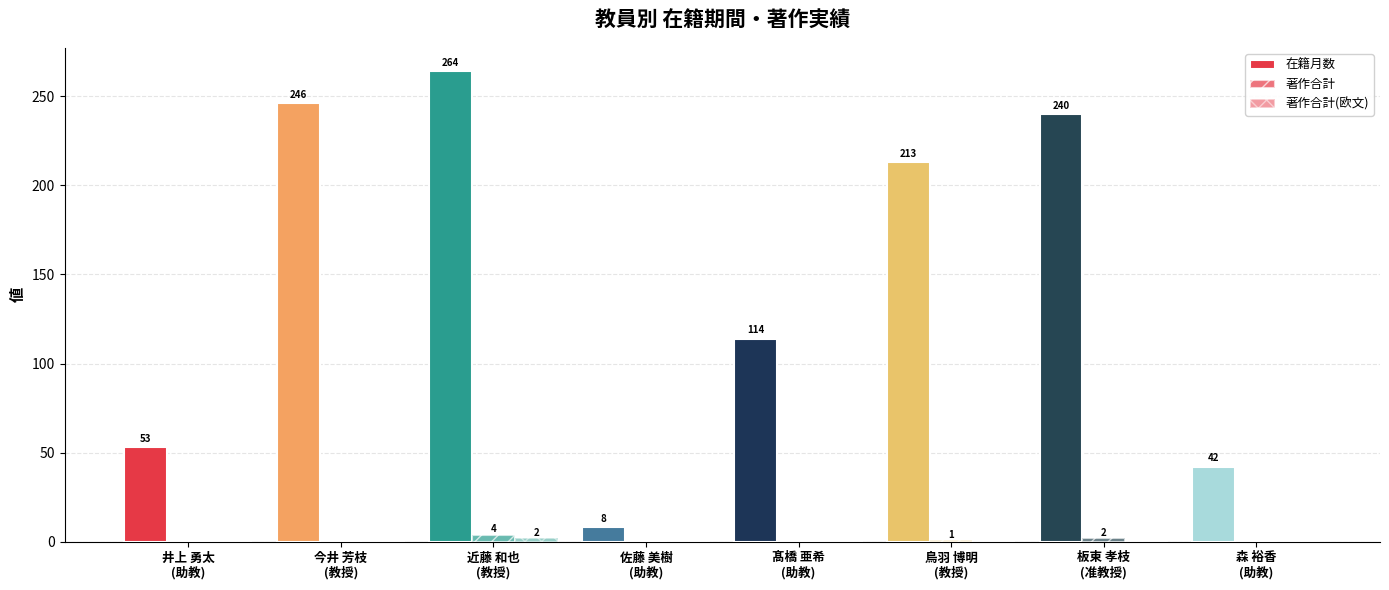

Rank the series by their maximum value, from highest to lowest.

在籍月数, 著作合計, 著作合計(欧文)